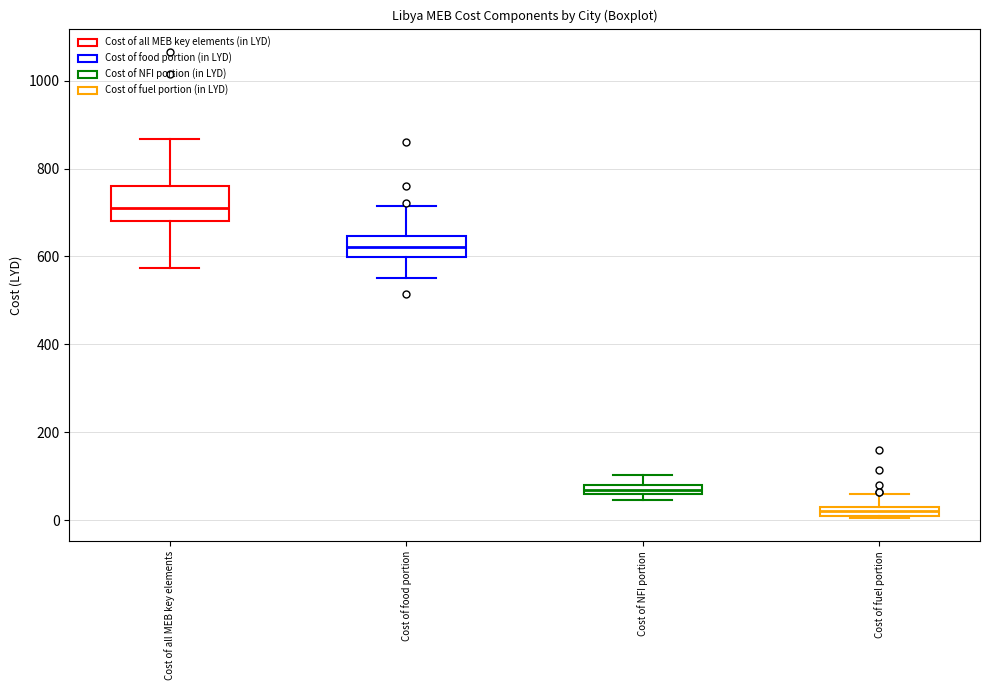

Which box is the tallest, from its lower edge to its upper edge?

Cost of all MEB key elements